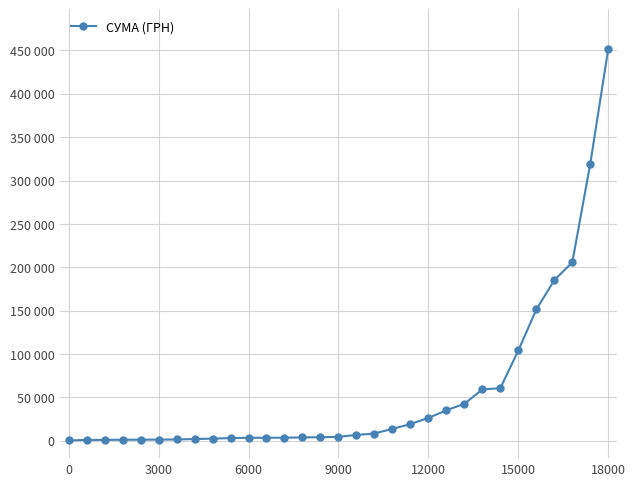

Does the chart have visible grid lines?

Yes